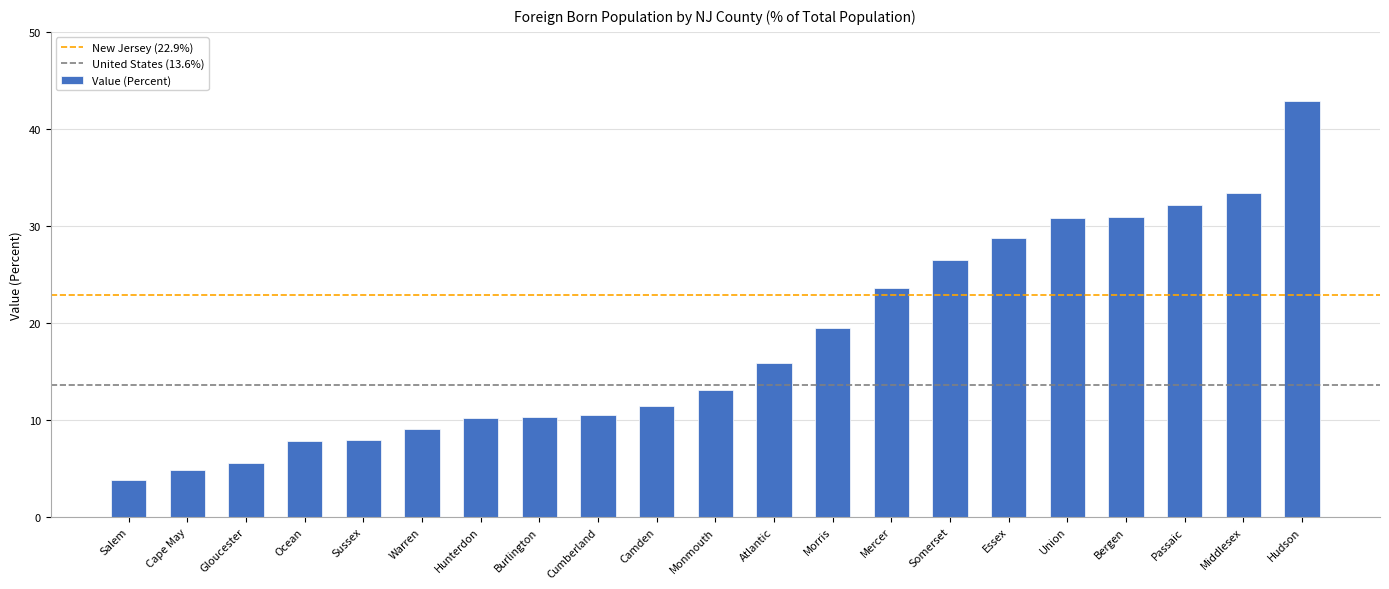

What is the difference between the maximum and minimum values?

39.1